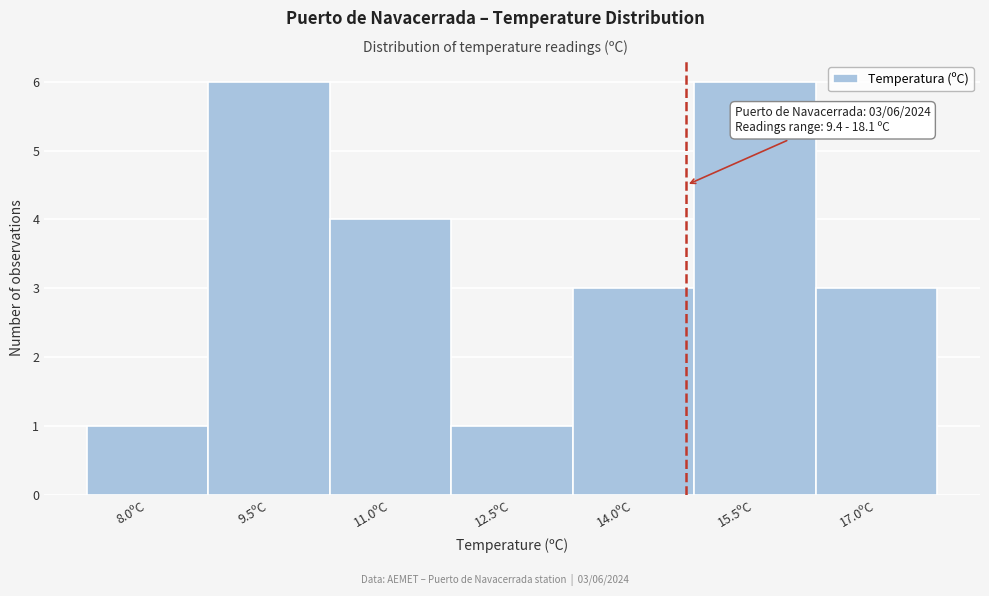

Reading right to left, extract all data points from this chart.

17.0ºC=3	15.5ºC=6	14.0ºC=3	12.5ºC=1	11.0ºC=4	9.5ºC=6	8.0ºC=1